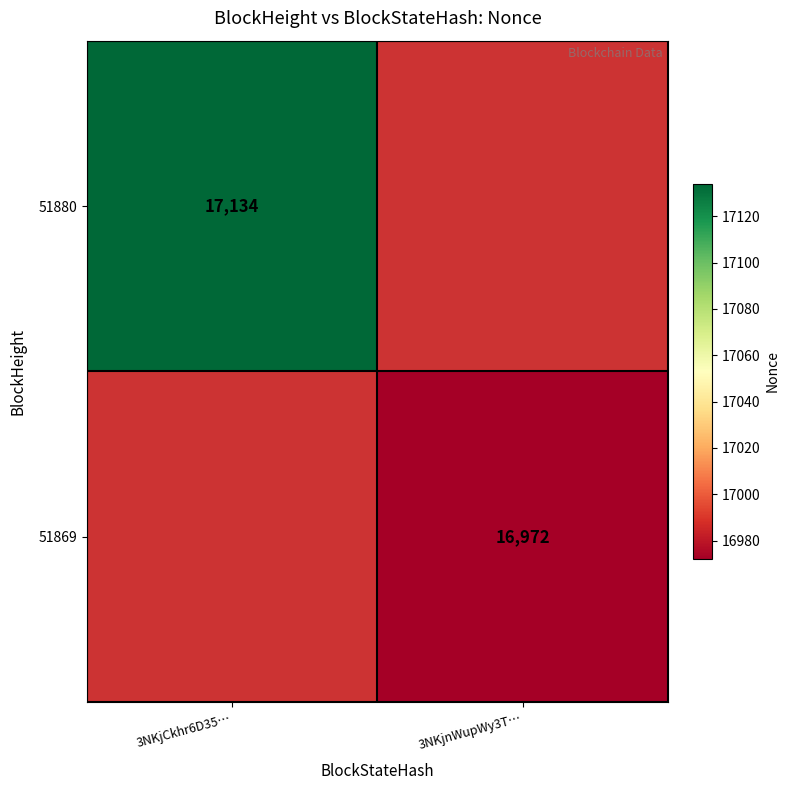

The 51869 series shows 16972 at 3NKjnWupWy3T…. True or false?

True